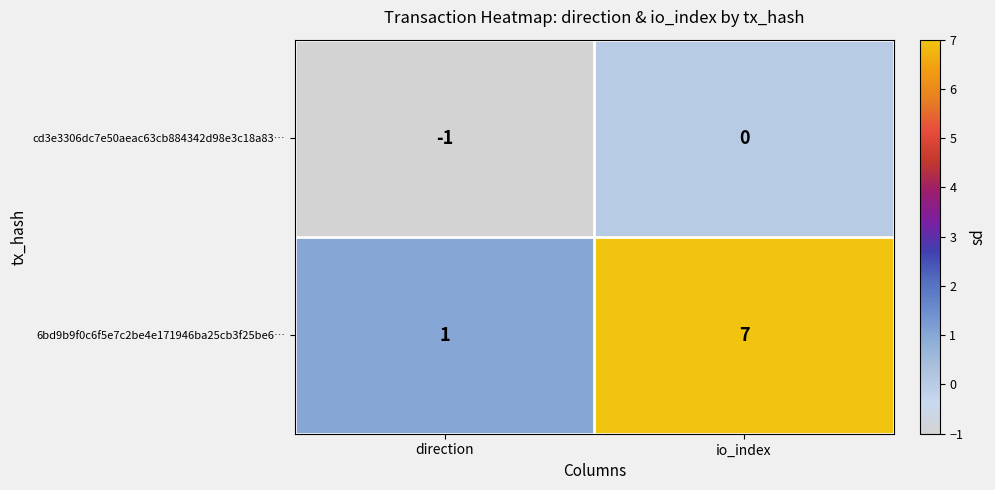

Which category has the highest value in the 6bd9b9f0c6f5e7c2be4e171946ba25cb3f25be6… series?

io_index